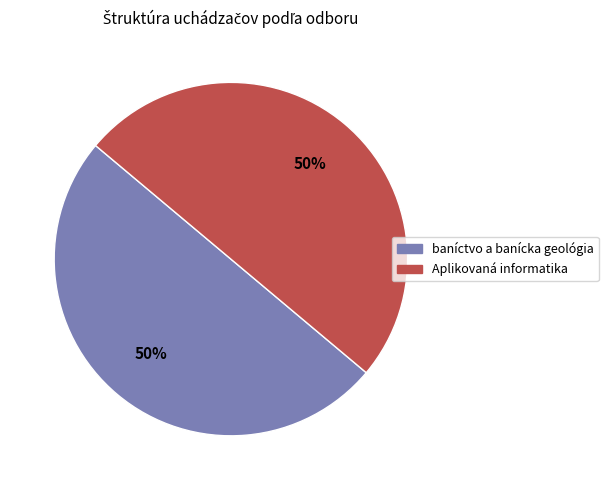

To the nearest percent, what is the average slice percentage?

50%